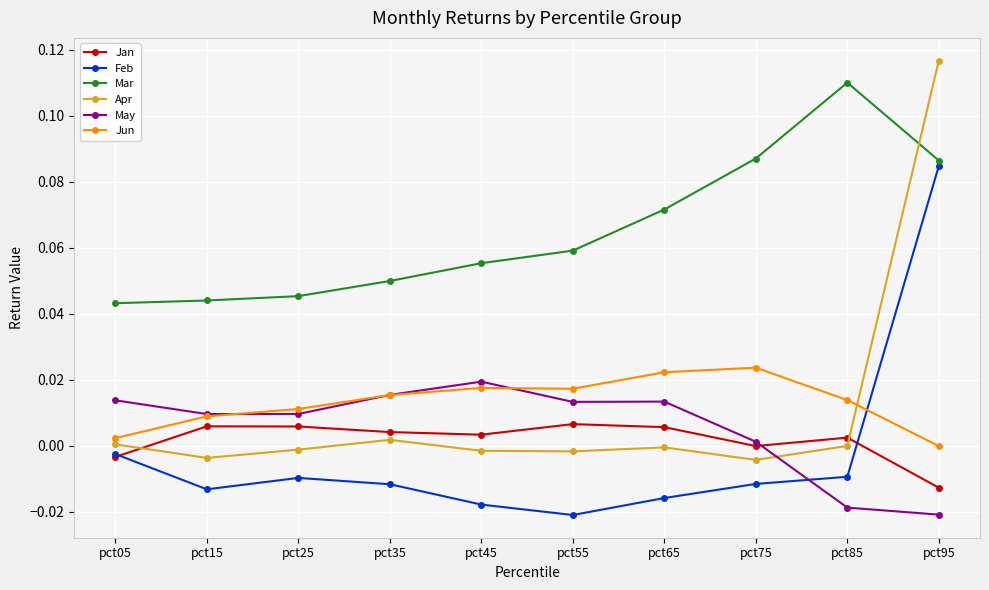

True or false: Apr has more than 1 interior local peaks.

True